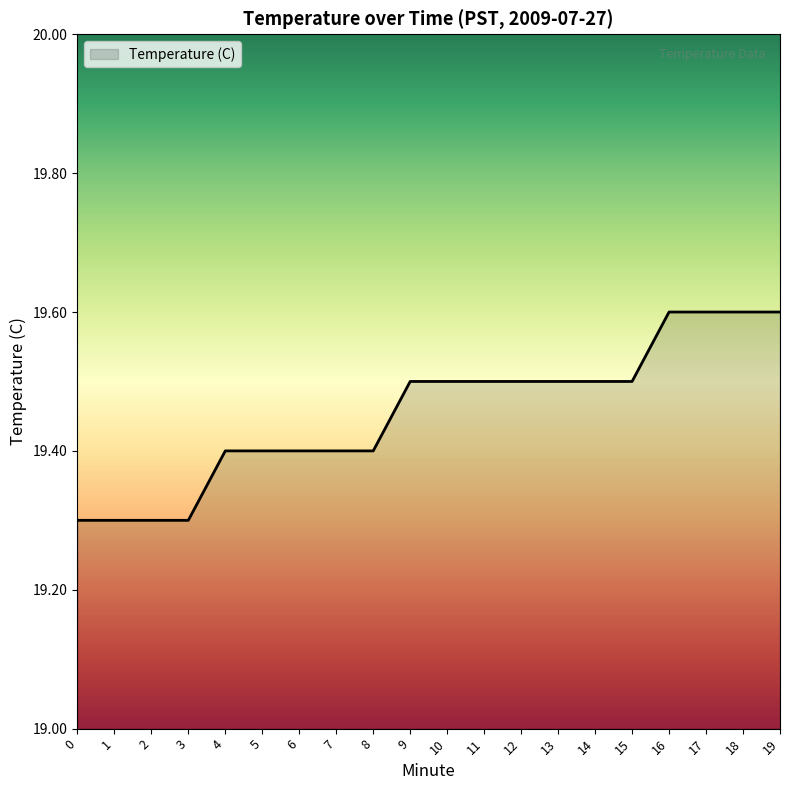

How many lines are shown in the chart?

1